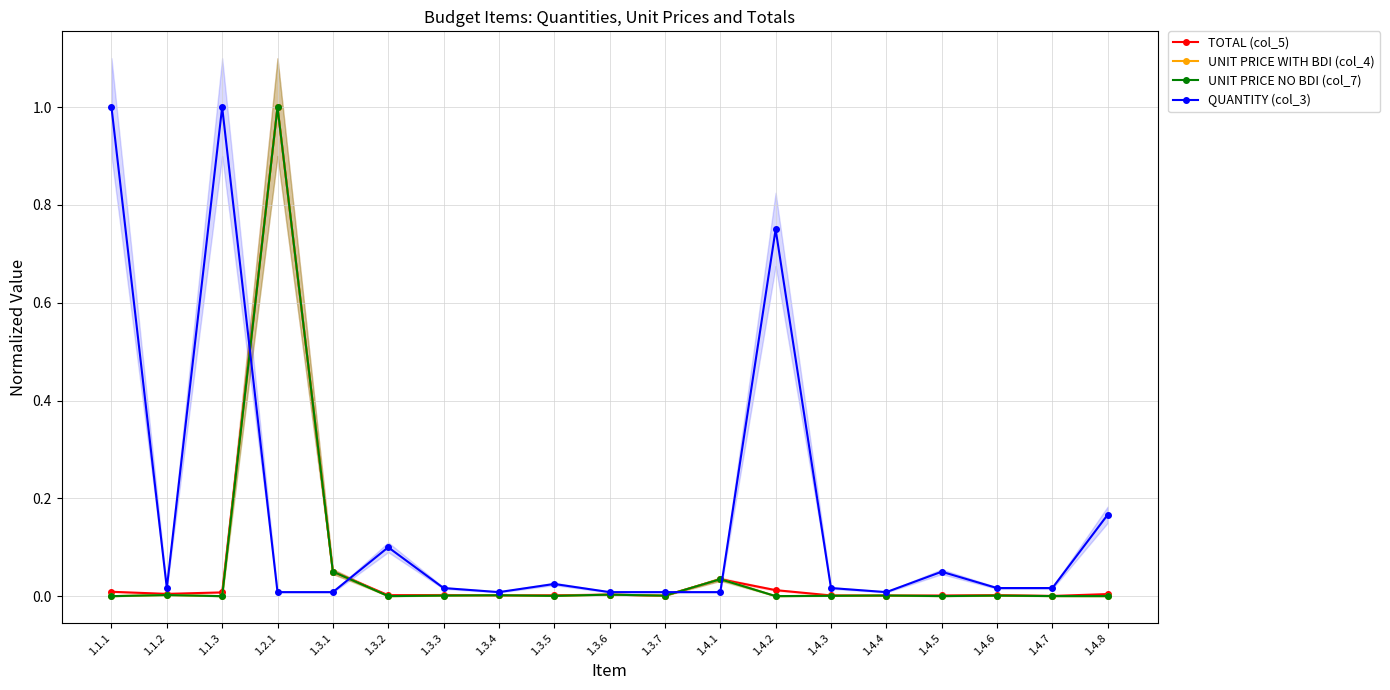

What is the highest value of the UNIT PRICE NO BDI (col_7) series?

1.0